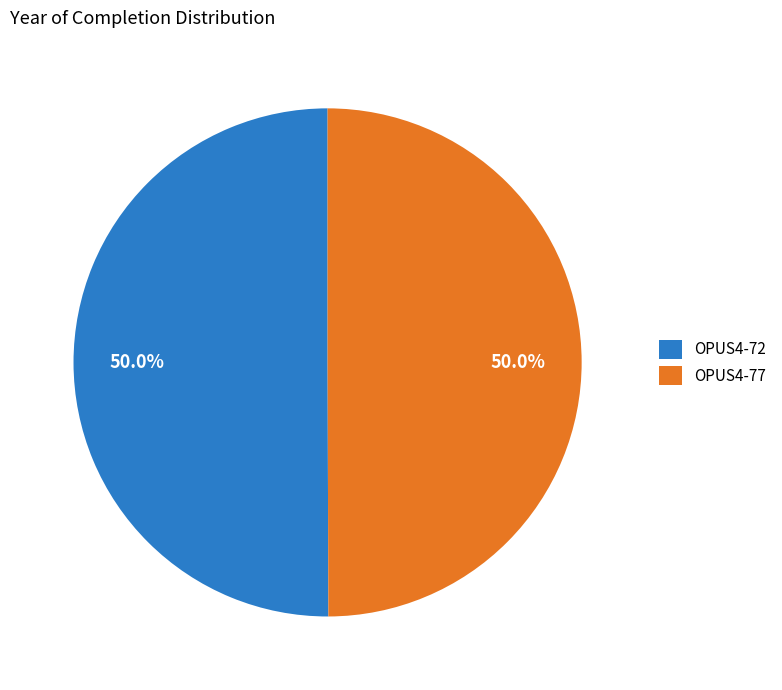

Is the sum of OPUS4-77 and OPUS4-72 greater than half?

Yes